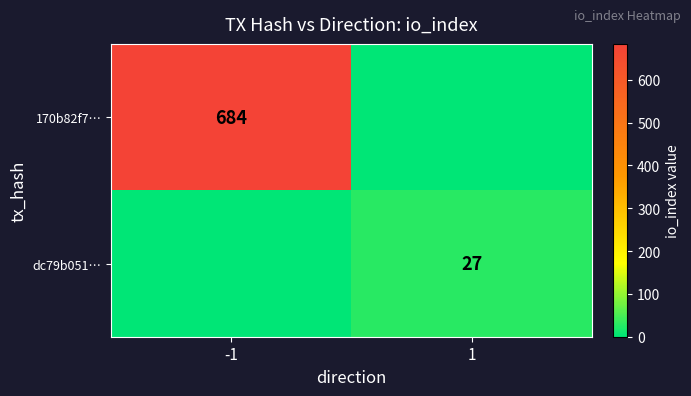

The dc79b051… series shows 16 at 1. True or false?

False